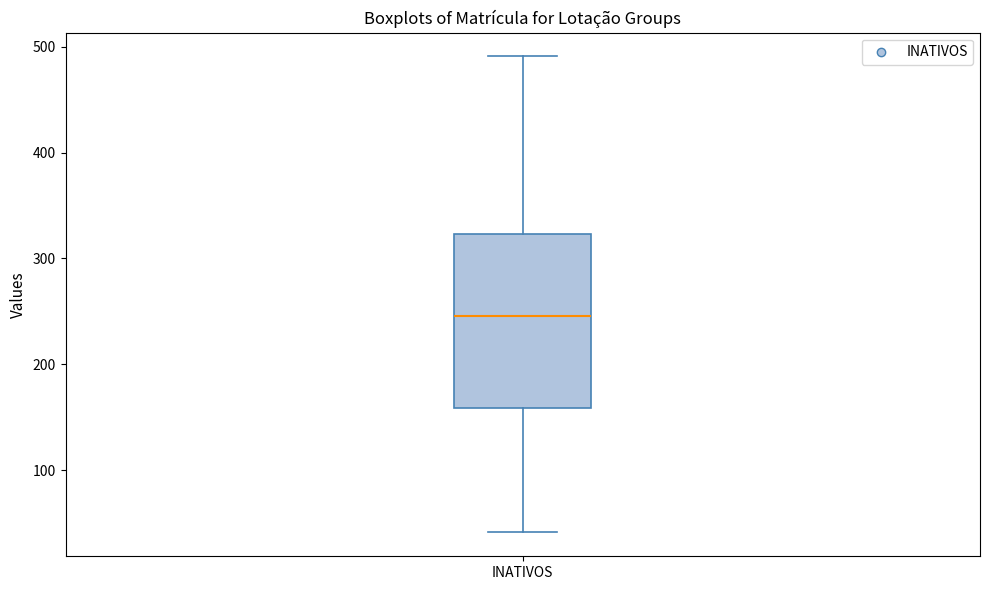

Read this box plot against the y-axis: the position of the median line, the range covered by the box, and the ends of both whiskers. The values are not printed on the chart, so give them approximately, as read against the axis.

median 250, box 160 to 320, whiskers 40 to 490